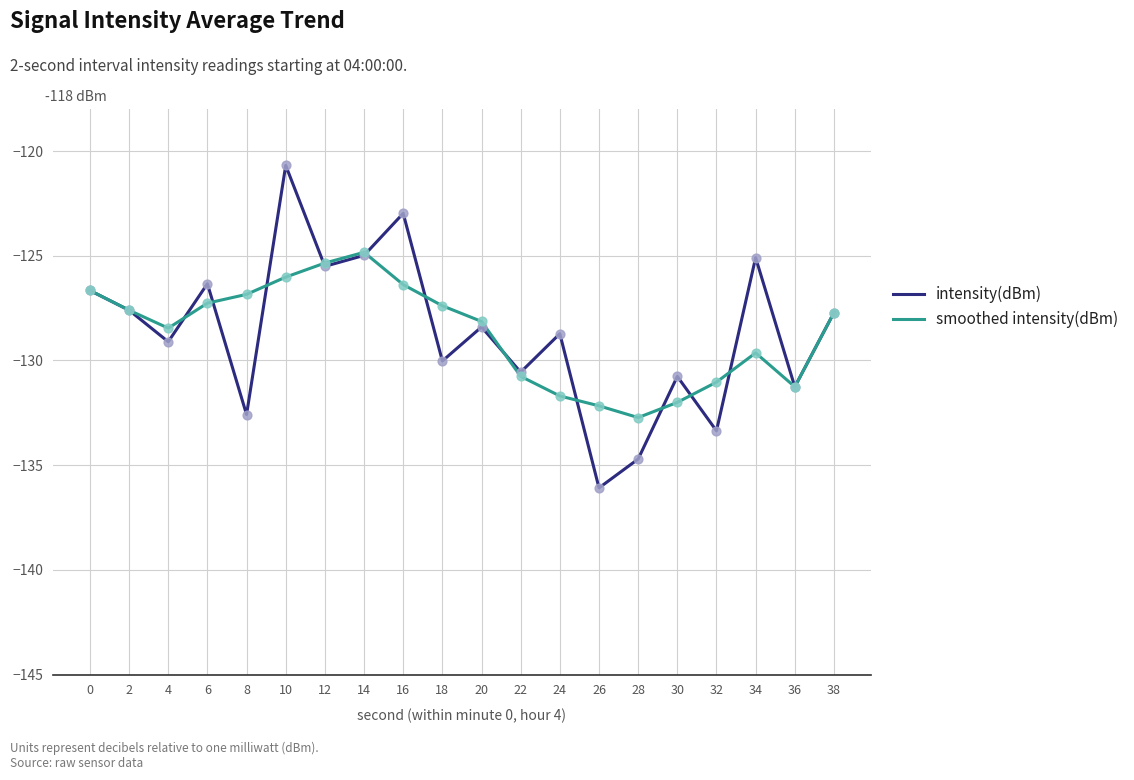

What are all the series names shown in the legend?

intensity(dBm), smoothed intensity(dBm)